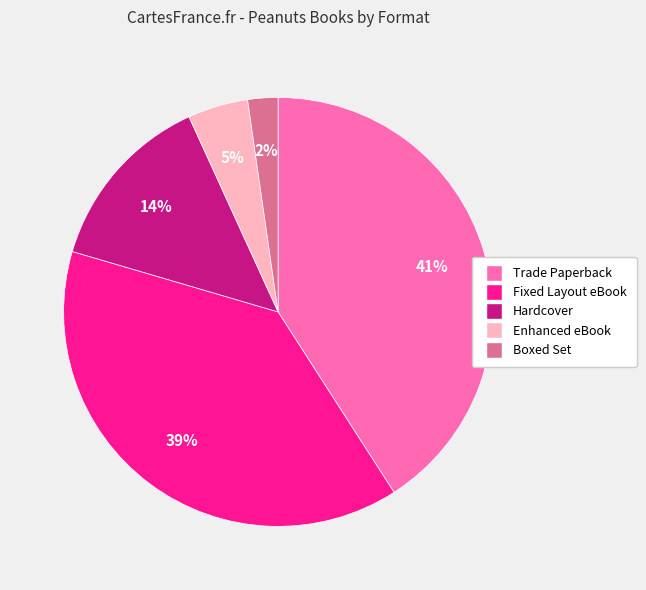

To the nearest percent, what is the average slice percentage?

20%